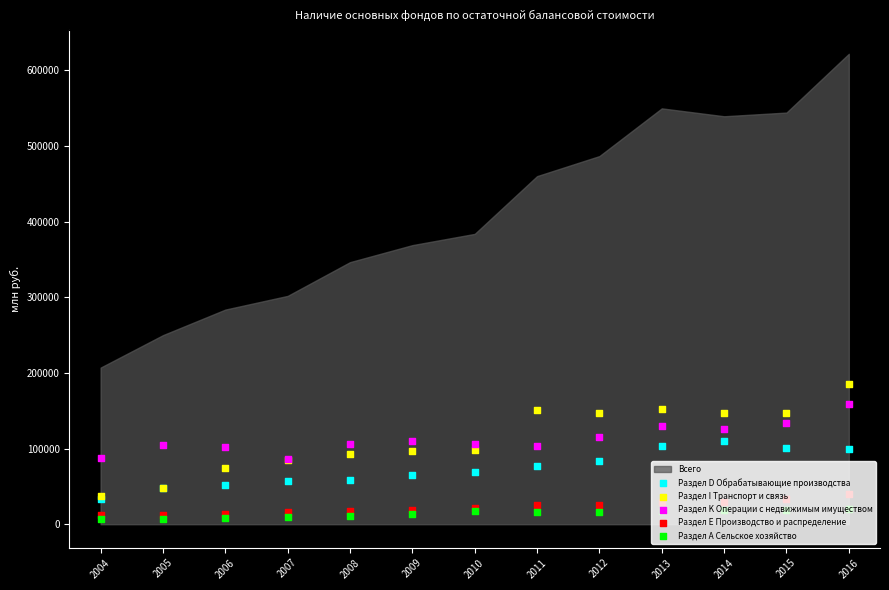

Which series has the largest total across all categories?

Раздел K Операции с недвижимым имуществом